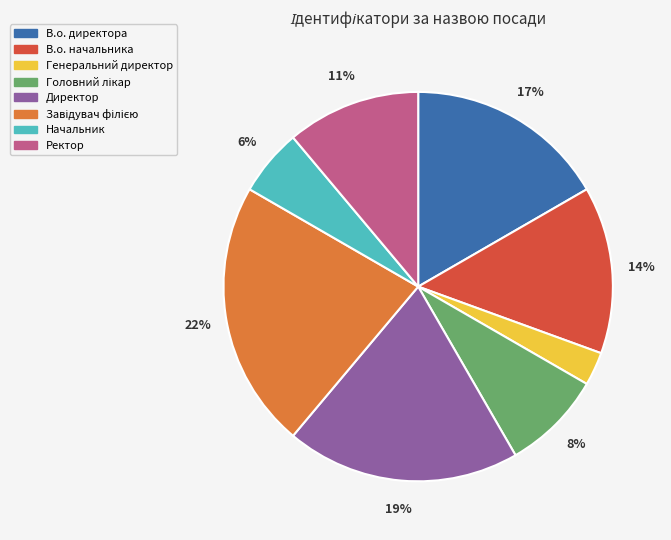

Does any single category account for the majority?

No